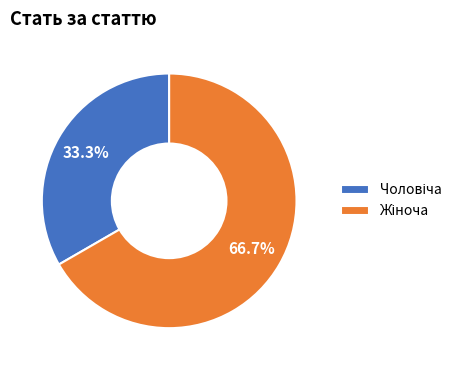

Is there any slice that represents more than half of the pie?

Yes